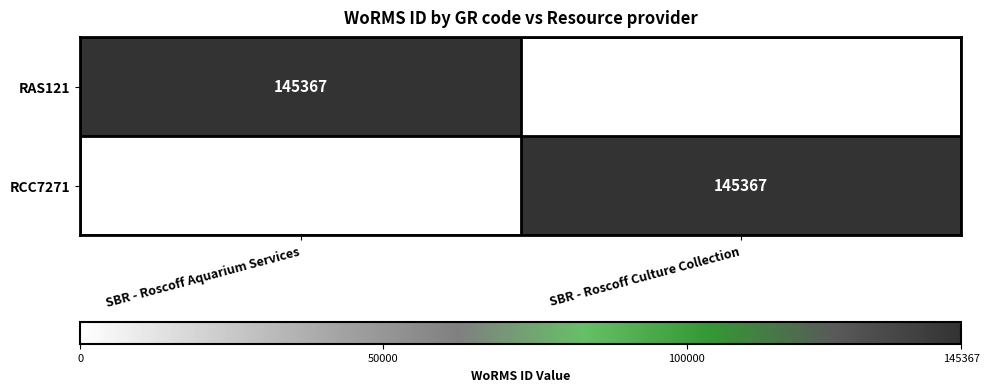

At which category does the chart reach its minimum across all series?

SBR - Roscoff Culture Collection